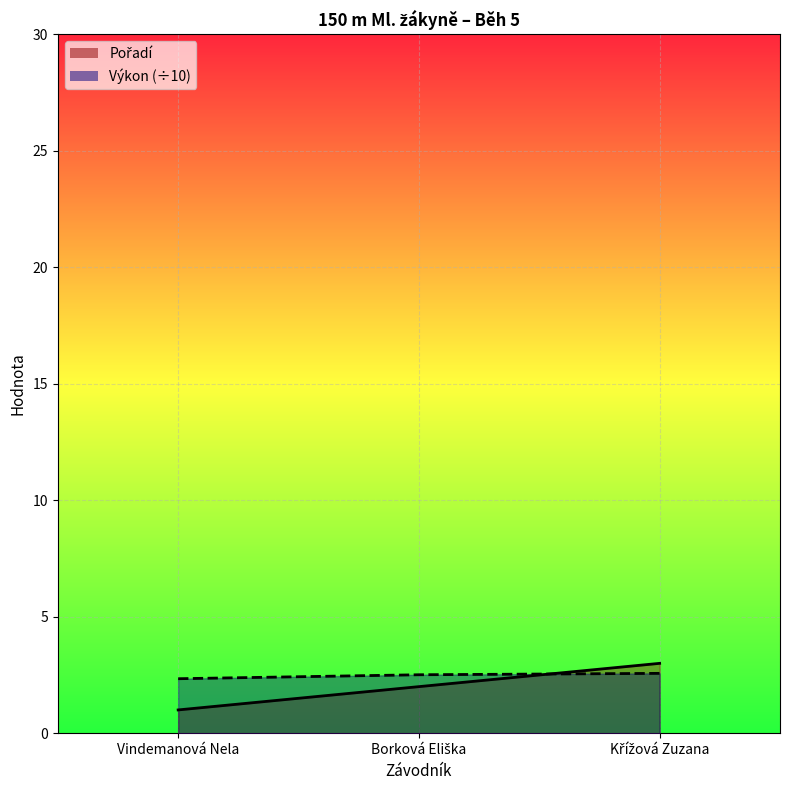

How many data points in Pořadí are above 2?

1